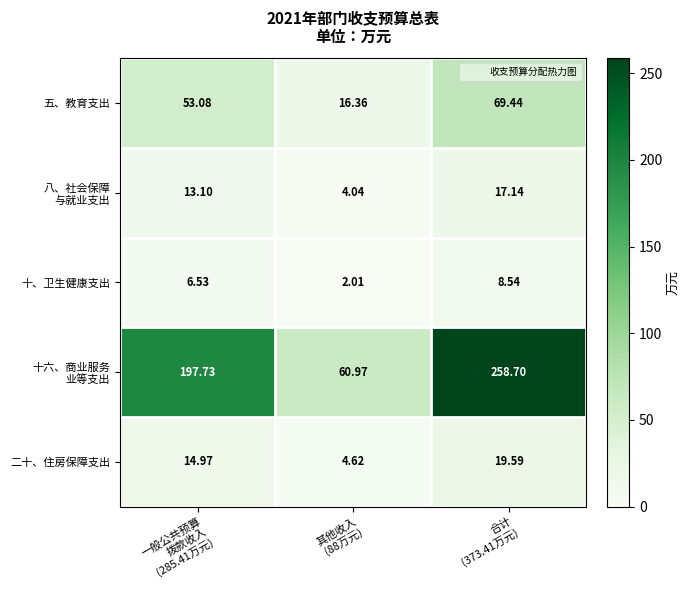

How many data points in 二十、住房保障支出 are less than 14?

1